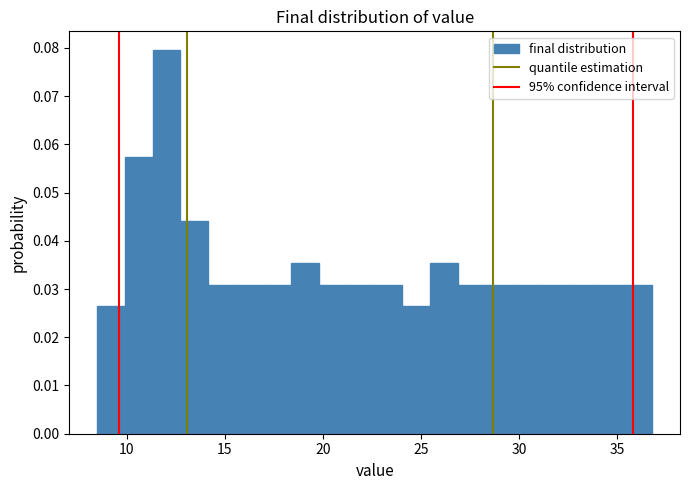

Around what value on the x-axis is the tallest bar? Give the approximate position of its centre, as read against the axis.

12.0